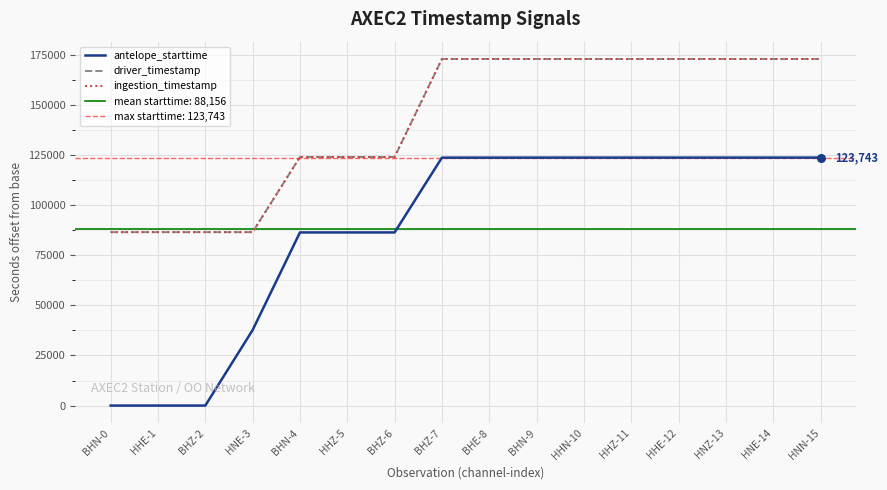

Which series has the widest spread of Y values?

antelope_starttime